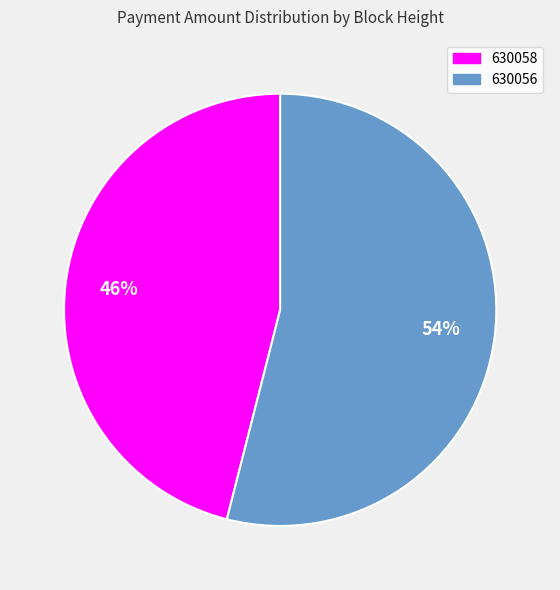

To the nearest percent, what is the difference between the 630056 and 630058 slice percentages?

8%